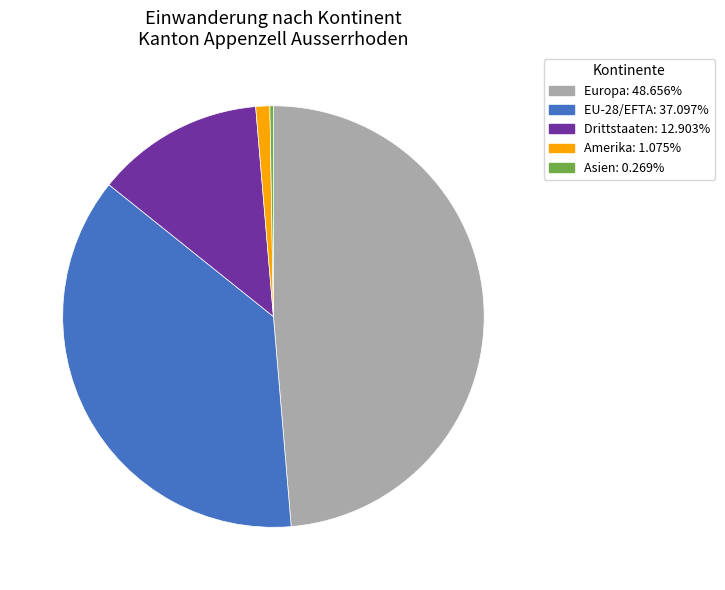

Is there any slice that represents more than half of the pie?

No